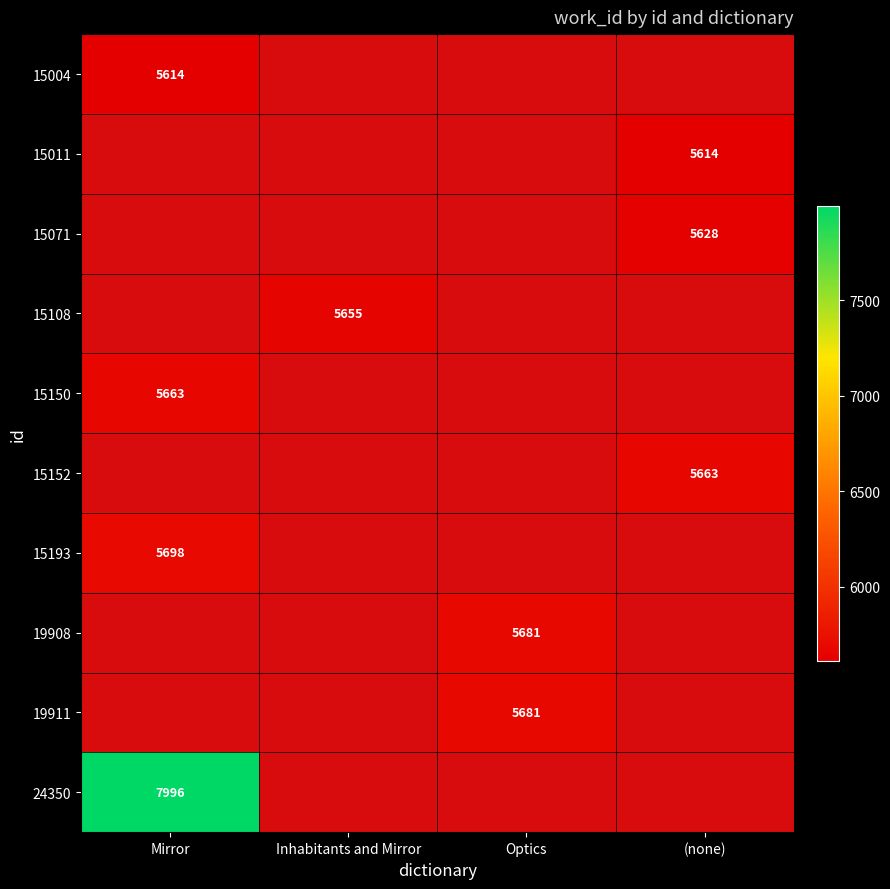

Is it true that 15011 equals 2150 at (none)?

False